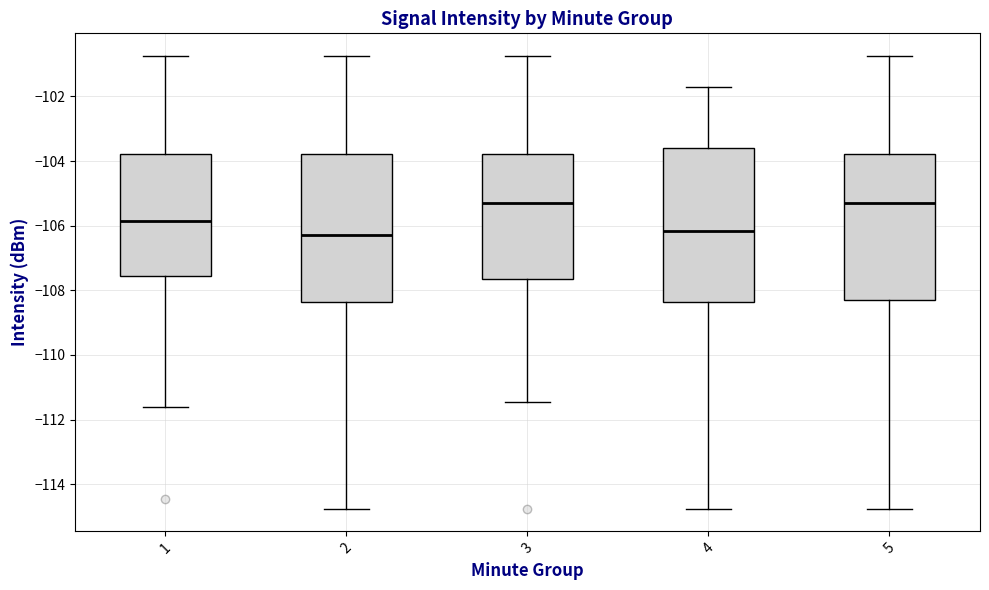

Reading left to right, read every box against the y-axis: the position of its median line, the range the box covers, and the ends of its whiskers. The values are not printed on the chart, so give them approximately, as read against the axis.

1: median -105.8, box -107.6 to -103.8, whiskers -111.6 to -100.8
2: median -106.2, box -108.4 to -103.8, whiskers -114.8 to -100.8
3: median -105.2, box -107.6 to -103.8, whiskers -111.4 to -100.8
4: median -106.2, box -108.4 to -103.6, whiskers -114.8 to -101.8
5: median -105.2, box -108.2 to -103.8, whiskers -114.8 to -100.8